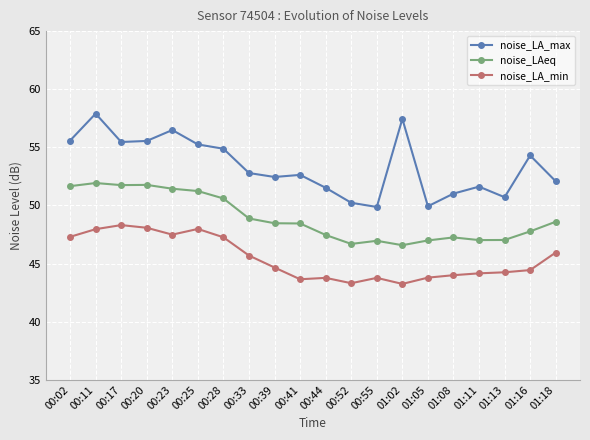

What is the difference between the highest and lowest values at 01:16?

9.9